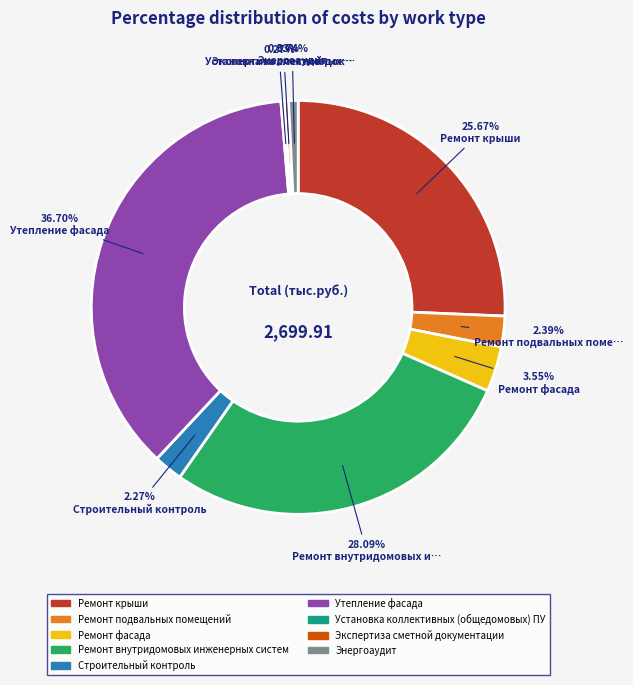

Do Энергоаудит and Утепление фасада together represent more than half of the pie?

No